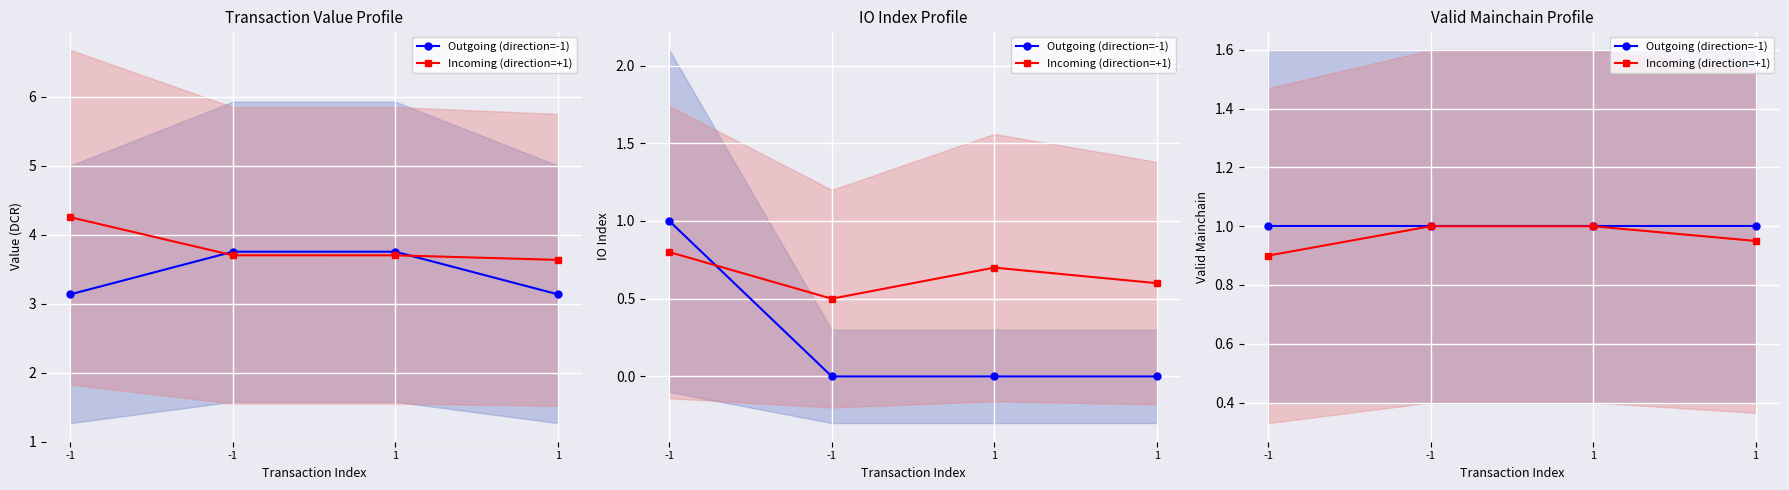

True or false: Incoming (direction=+1) and Outgoing (direction=-1) cross at least once.

False